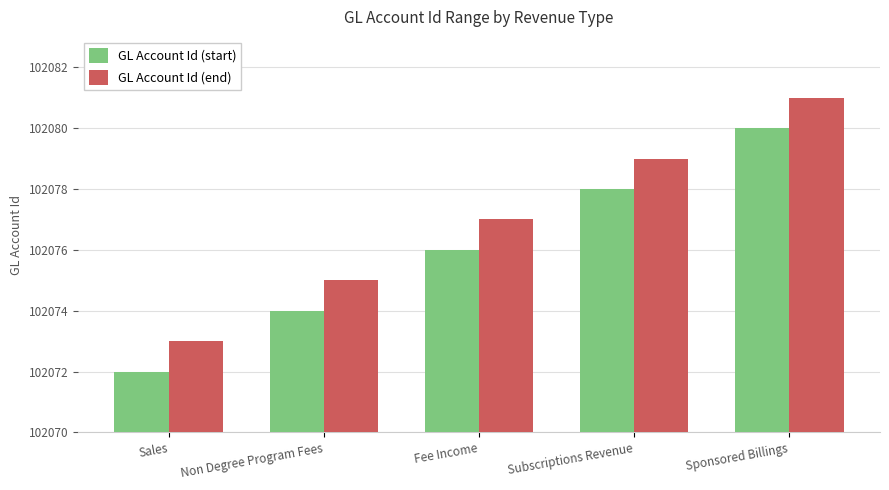

How many data points in GL Account Id (start) are less than 102076?

2